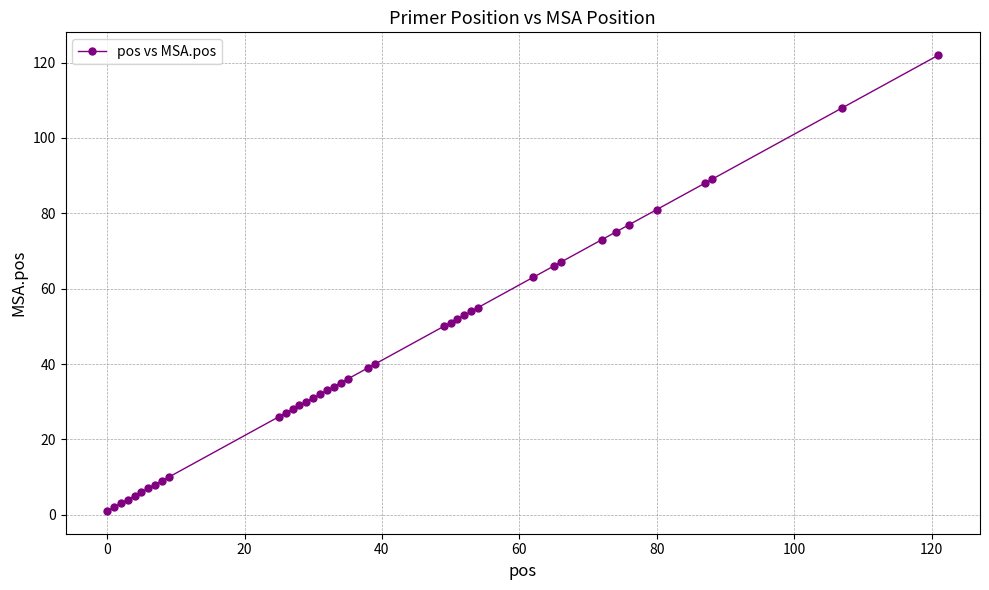

What is the maximum value shown in the chart?

122